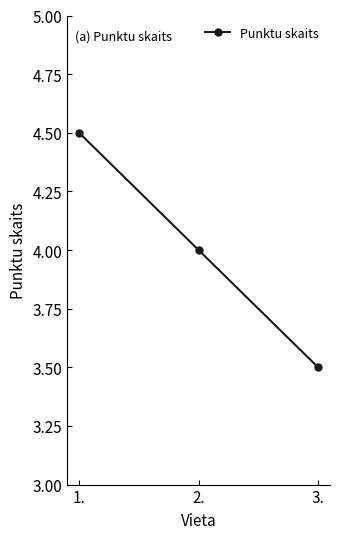

The value at 1. is 4.5. True or false?

True